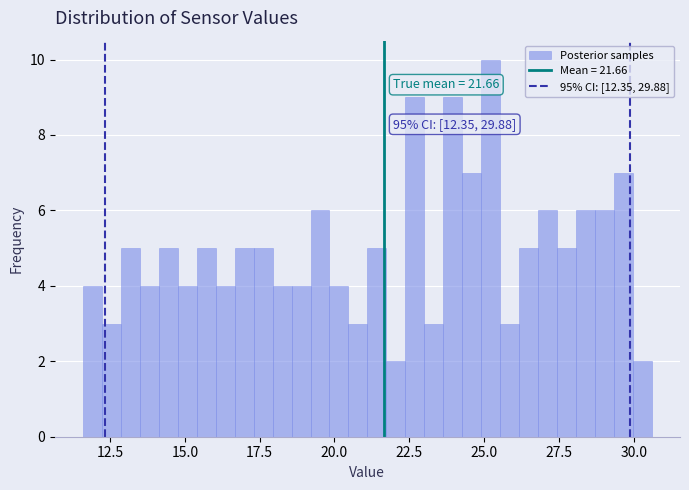

Around what value on the x-axis is the tallest bar? Give the approximate position of its centre, as read against the axis.

25.0